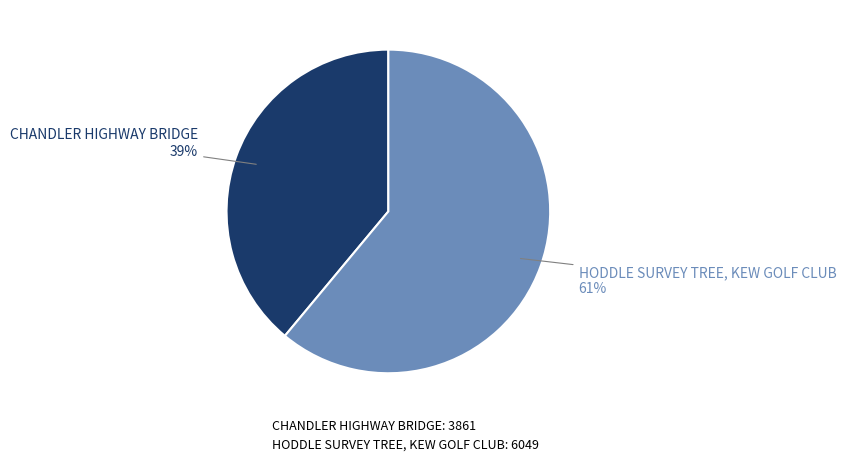

Is CHANDLER HIGHWAY BRIDGE the majority of the pie?

No